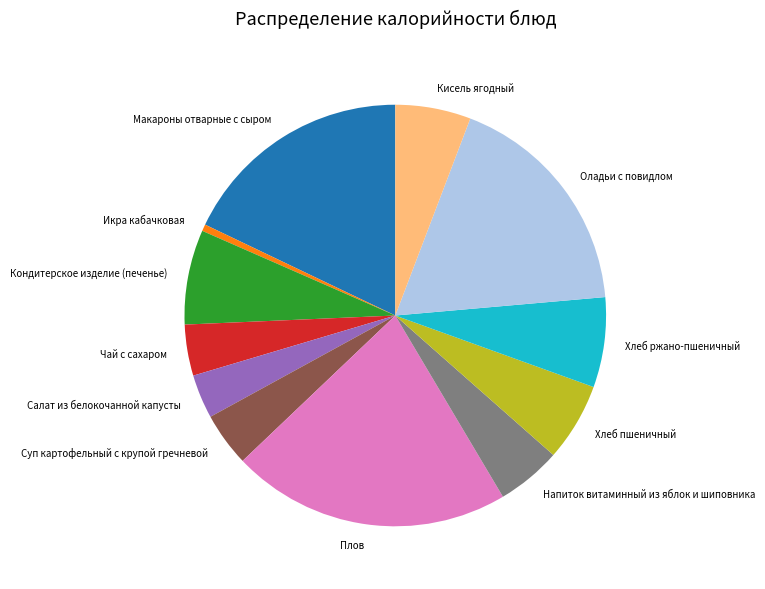

Count the number of slices in the pie.

12